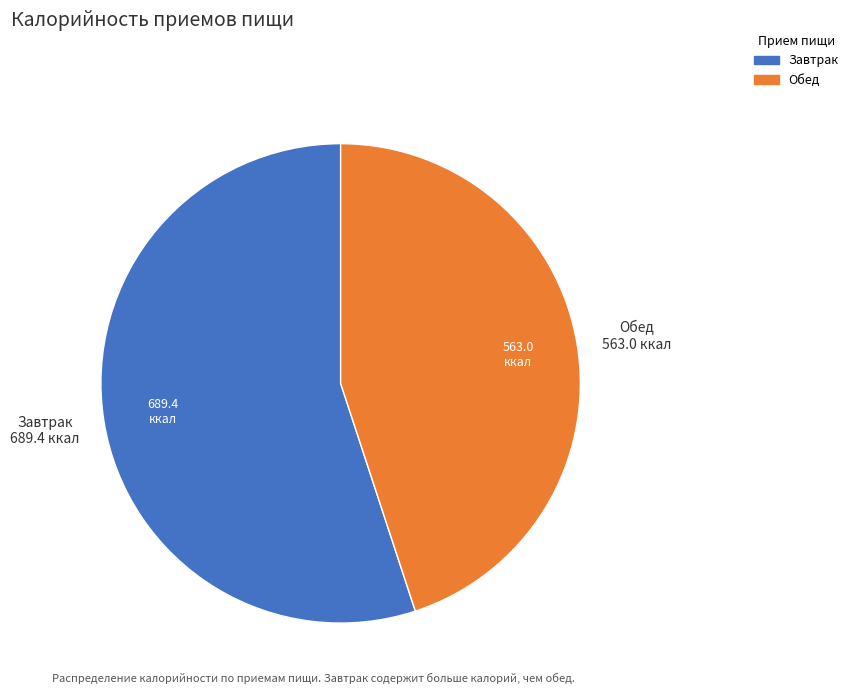

Which category has the smallest portion of the pie?

Обед